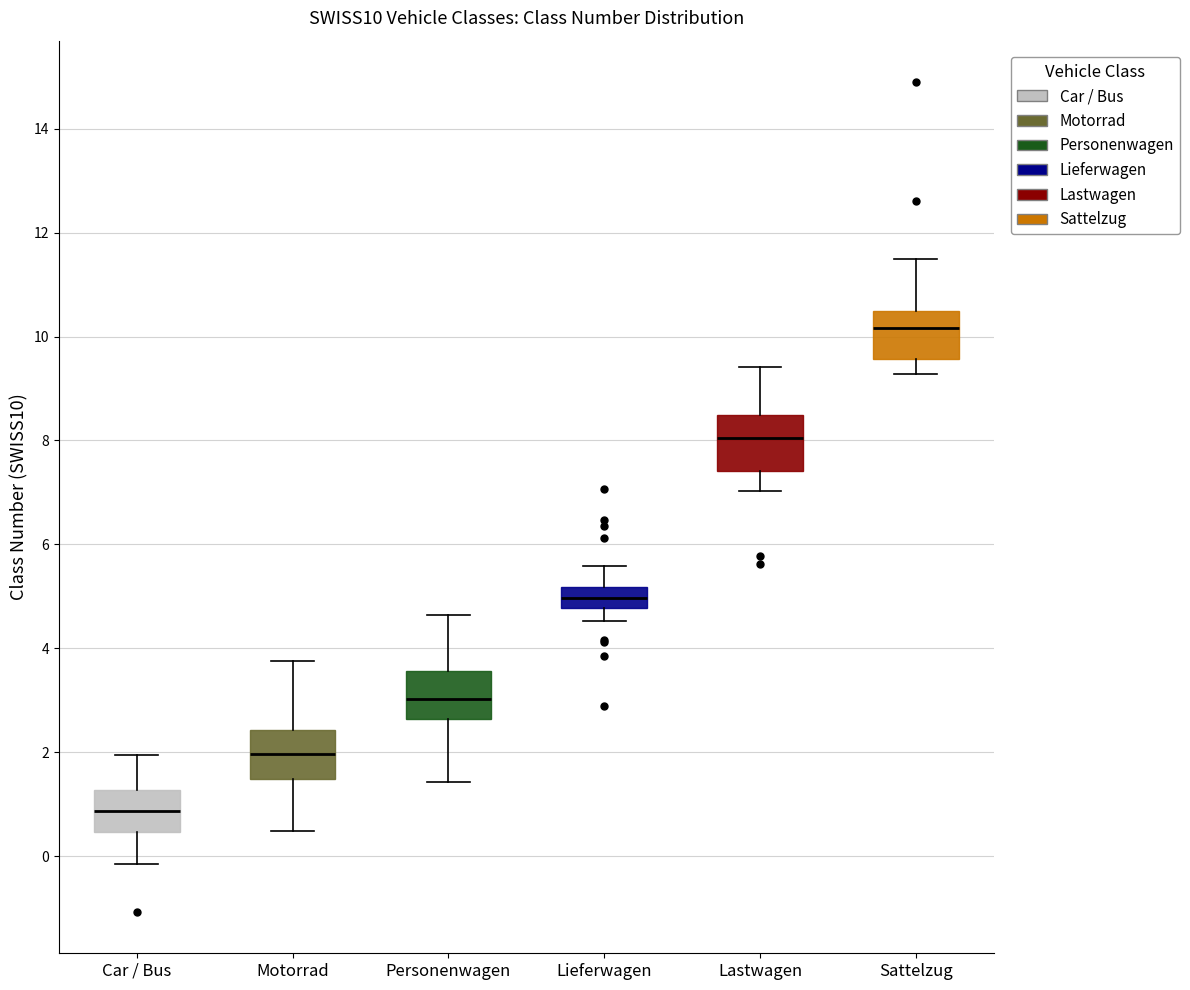

Where is the lower edge of the box for Car / Bus on the y-axis? The values are not printed on the chart, so give them approximately, as read against the axis.

0.4